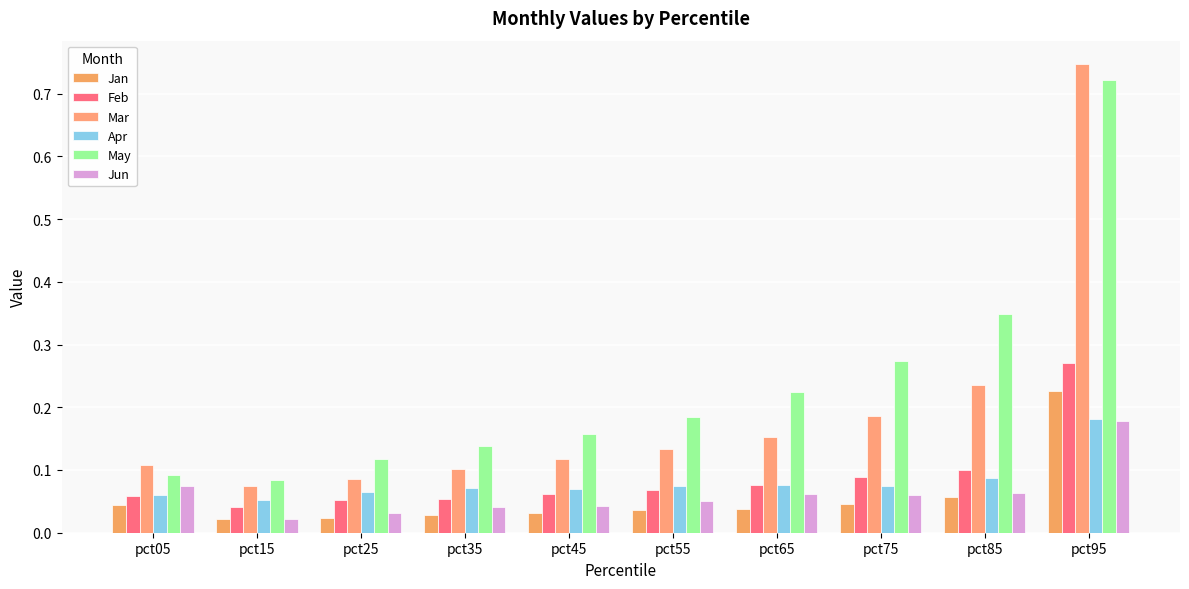

Reading right to left, what are all the values shown in this chart?

Jan: 0.2	0.1	0.0	0.0	0.0	0.0	0.0	0.0	0.0	0.0
Feb: 0.3	0.1	0.1	0.1	0.1	0.1	0.1	0.1	0.0	0.1
Mar: 0.7	0.2	0.2	0.2	0.1	0.1	0.1	0.1	0.1	0.1
Apr: 0.2	0.1	0.1	0.1	0.1	0.1	0.1	0.1	0.1	0.1
May: 0.7	0.3	0.3	0.2	0.2	0.2	0.1	0.1	0.1	0.1
Jun: 0.2	0.1	0.1	0.1	0.1	0.0	0.0	0.0	0.0	0.1